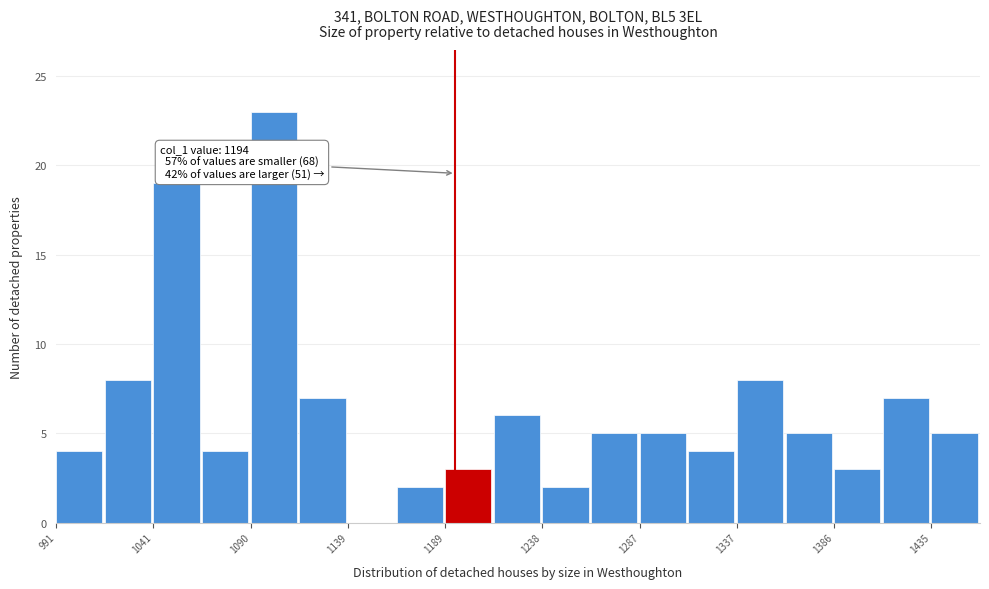

Over which range of the x-axis is the bar tallest?

1090 to 1115